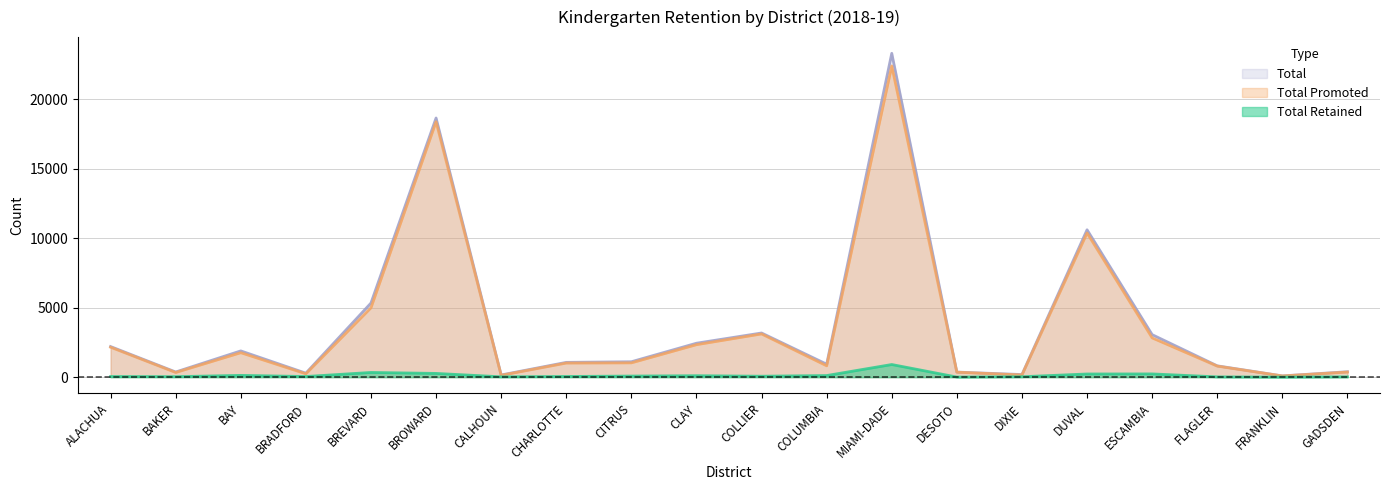

The Total Promoted series shows 149 at BRADFORD. True or false?

False